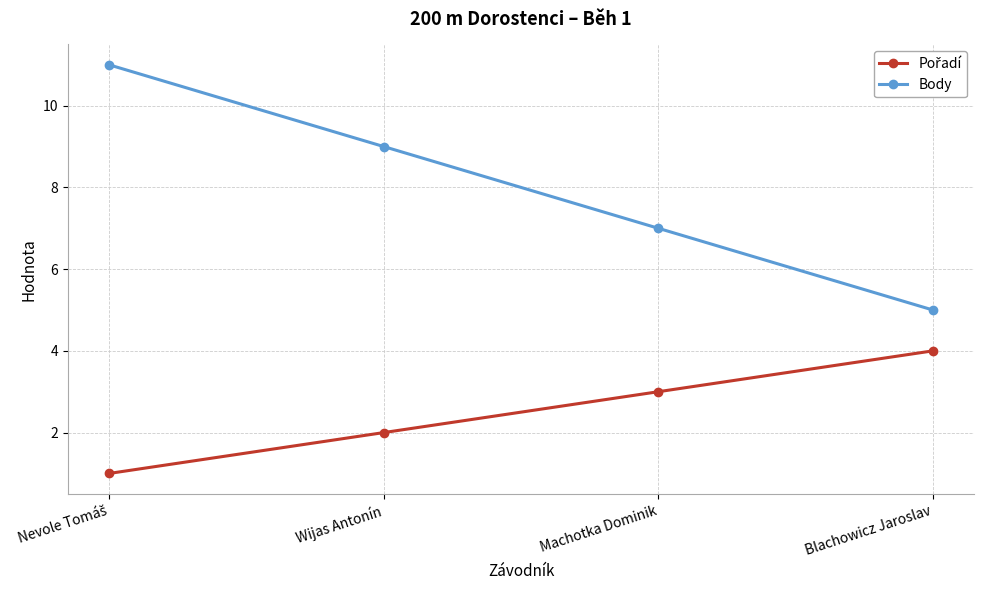

What is the label of the 2nd point from the right?

Machotka Dominik